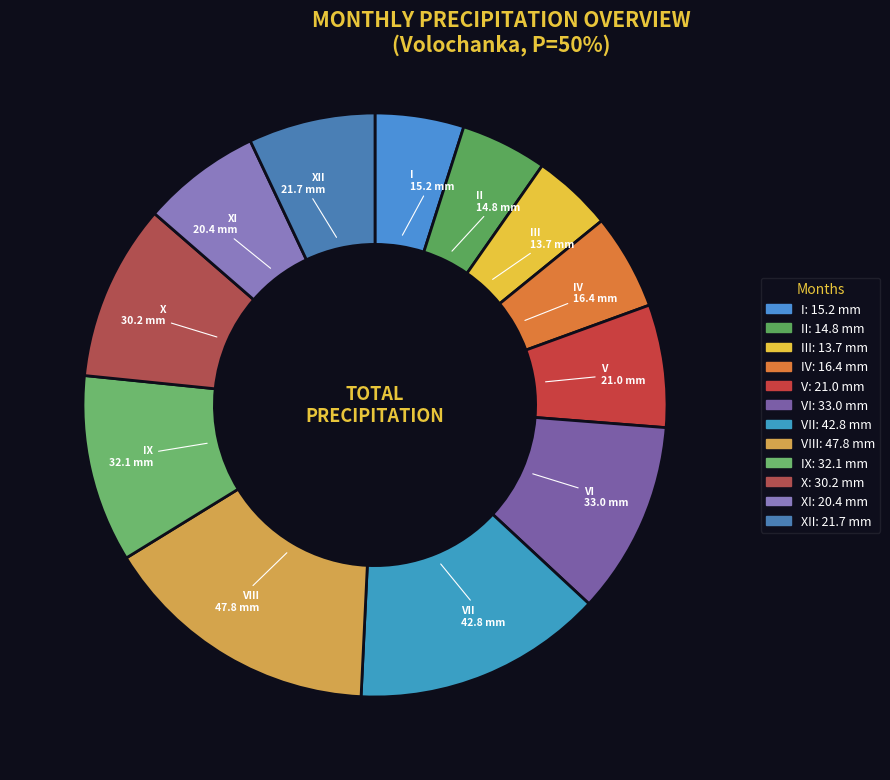

Does any single category account for the majority?

No